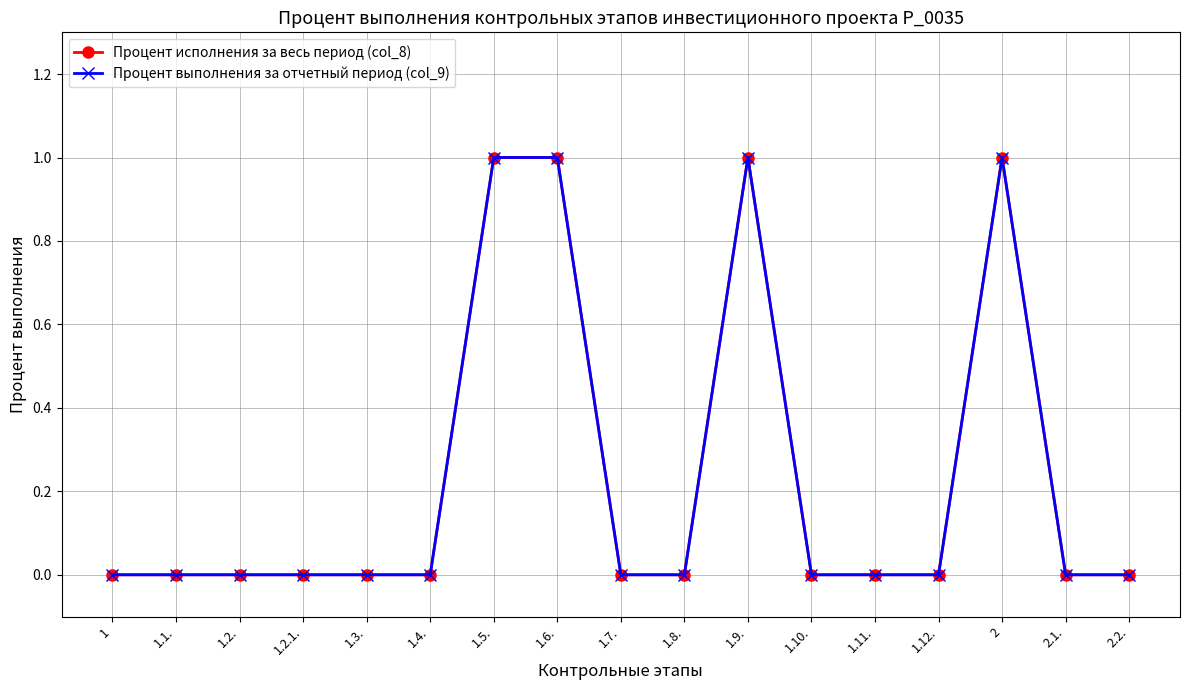

What is the difference between the second highest and second lowest values in the Процент выполнения за отчетный период (col_9) series?

1